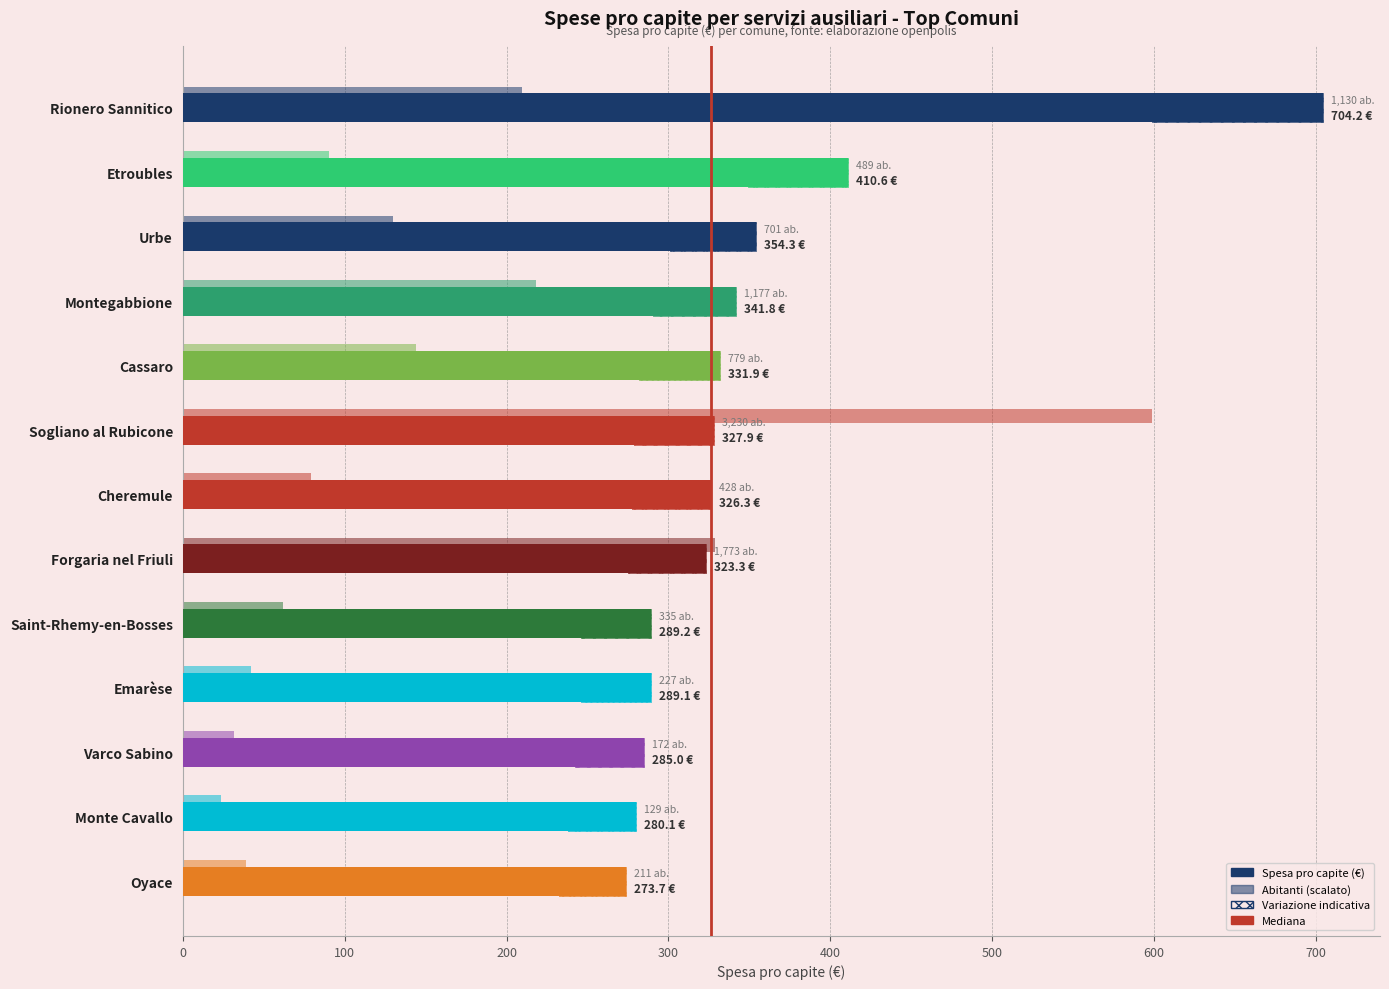

Reading left to right, extract all data points from this chart.

Spesa pro capite (€): 704.2	410.6	354.3	341.8	331.9	327.9	326.3	323.3	289.2	289.1	285.0	280.1	273.7
Numero abitanti (scalato): 209.4	90.6	129.9	218.1	144.4	598.6	79.3	328.6	62.1	42.1	31.9	23.9	39.1
Intervallo (indicativo): 105.6	61.6	53.1	51.3	49.8	49.2	48.9	48.5	43.4	43.4	42.8	42.0	41.1